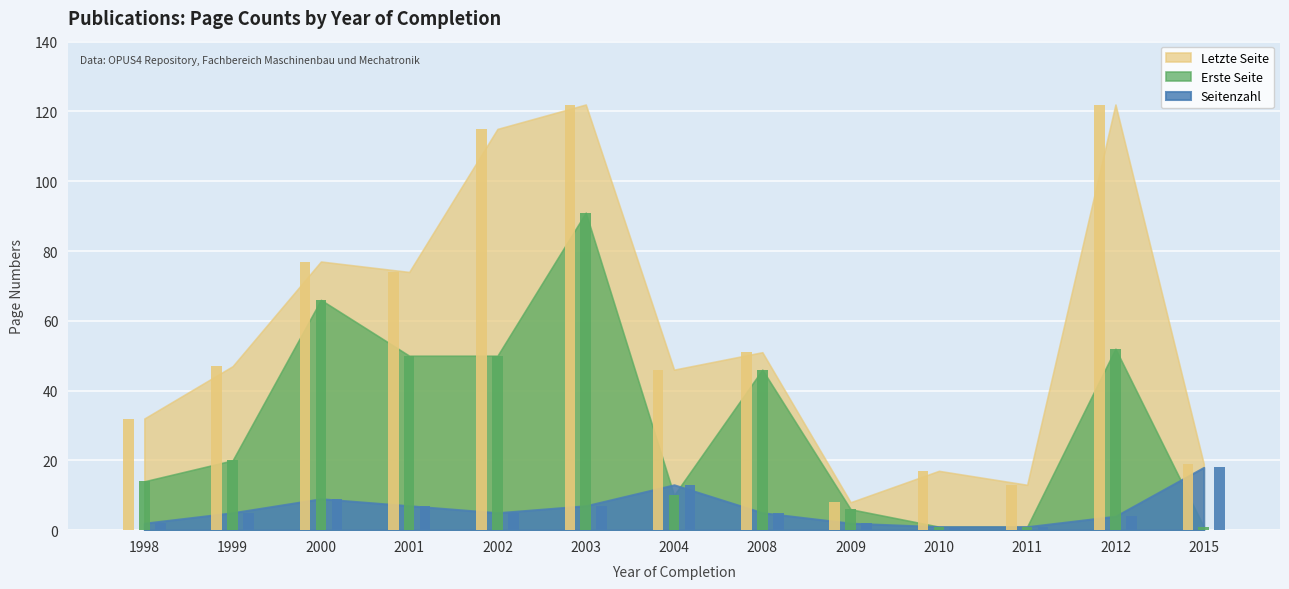

Which label corresponds to the smallest value in the chart?

2010